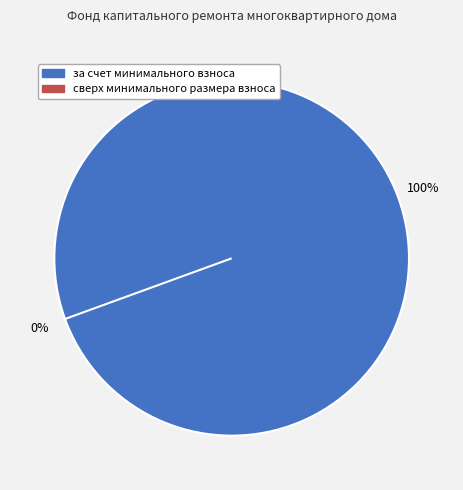

The за счет минимального взноса slice represents 100% of the pie. True or false?

True